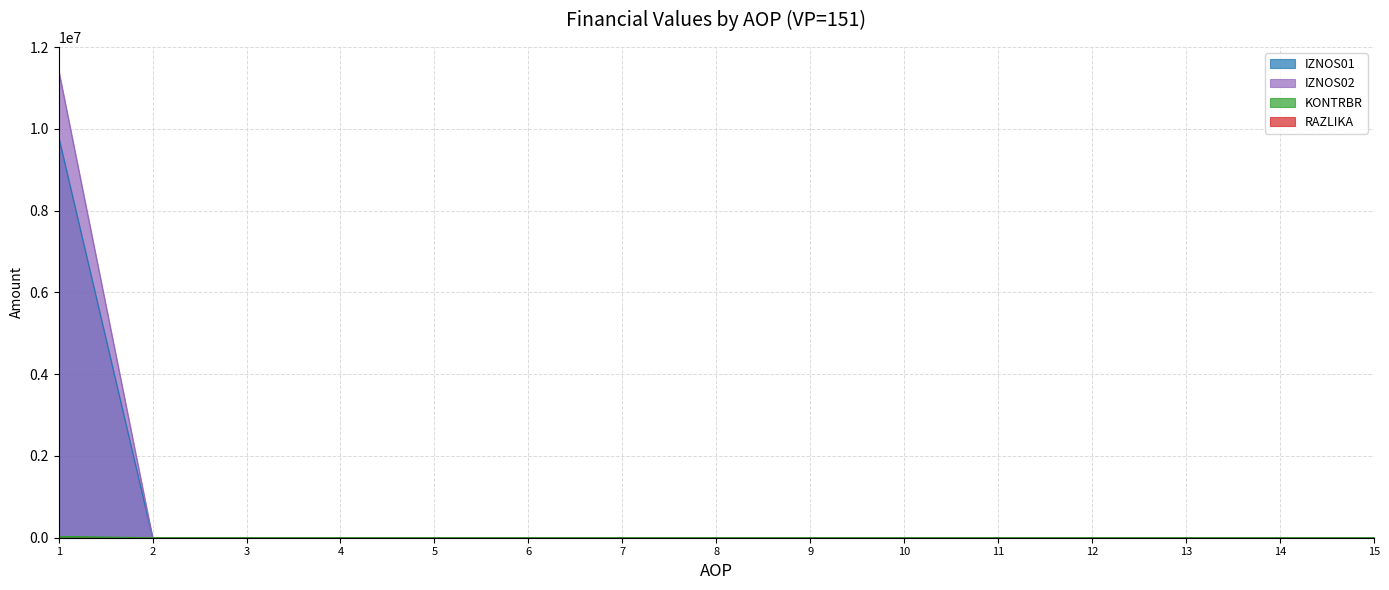

True or false: RAZLIKA and IZNOS02 intersect in this chart.

False